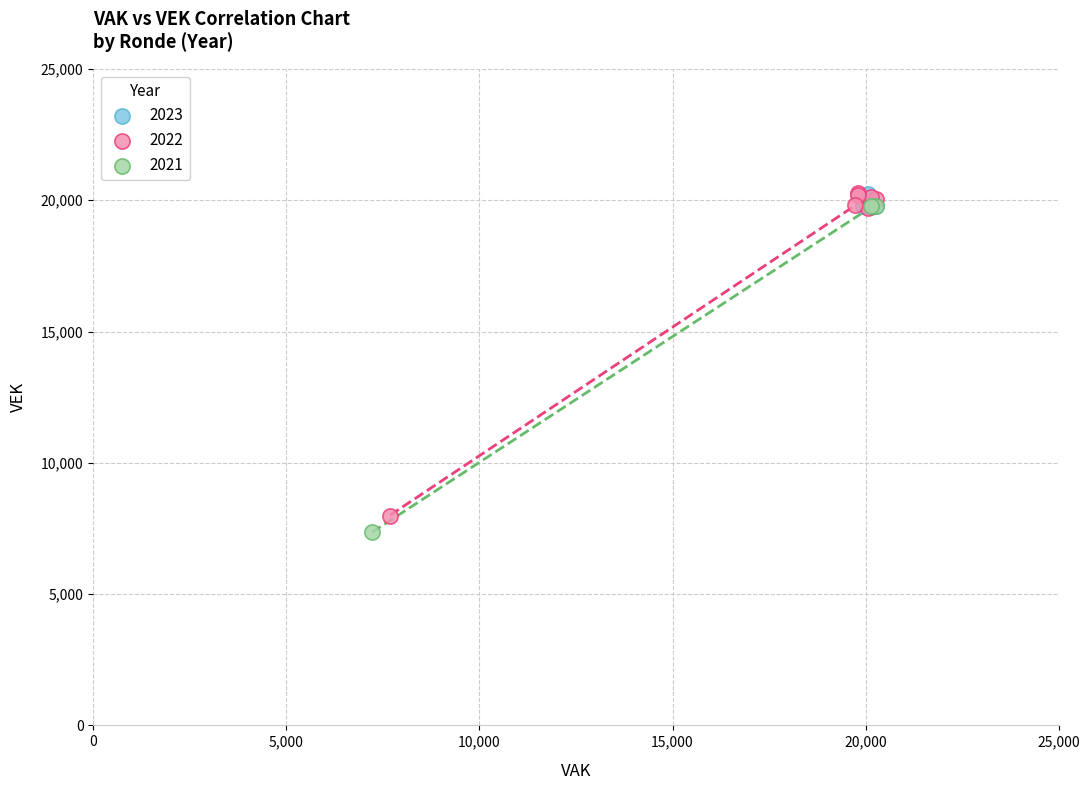

What are all the series names shown in the legend?

2023, 2022, 2021